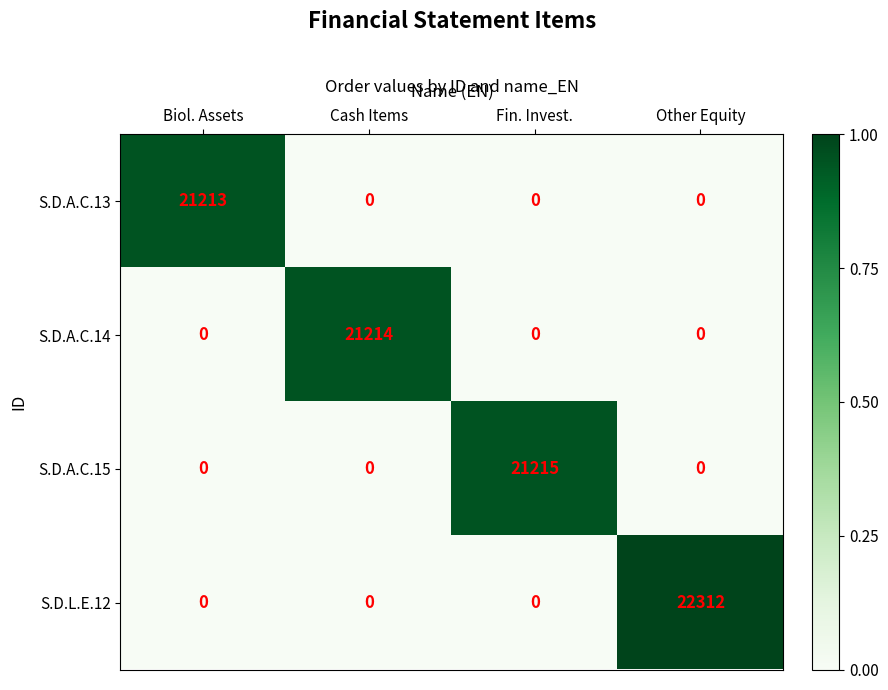

What is the spread (max minus min) of values at Fin. Invest.?

21215